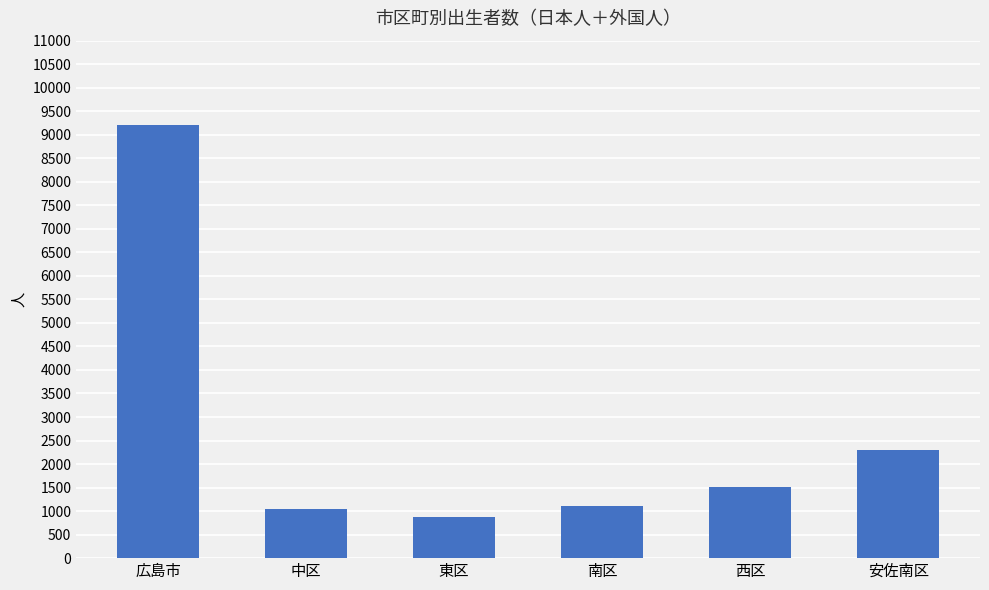

The value at 南区 is 1670. True or false?

False